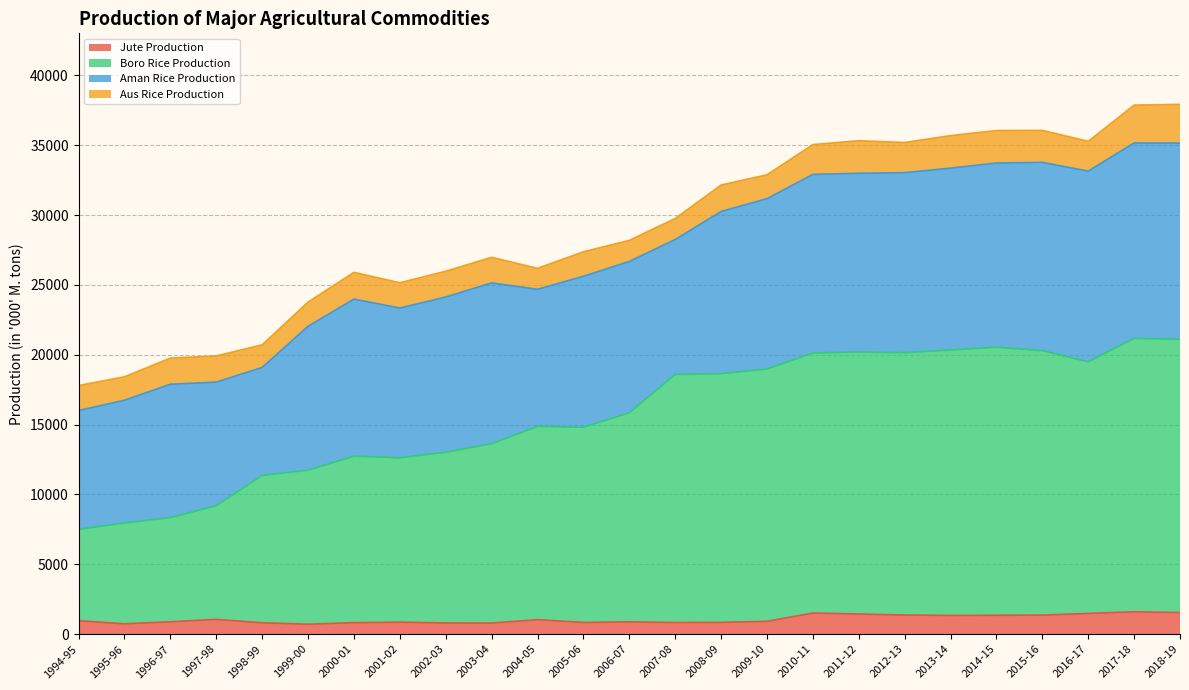

What is the difference between the Jute Production values at 2008-09 and 2002-03?

42